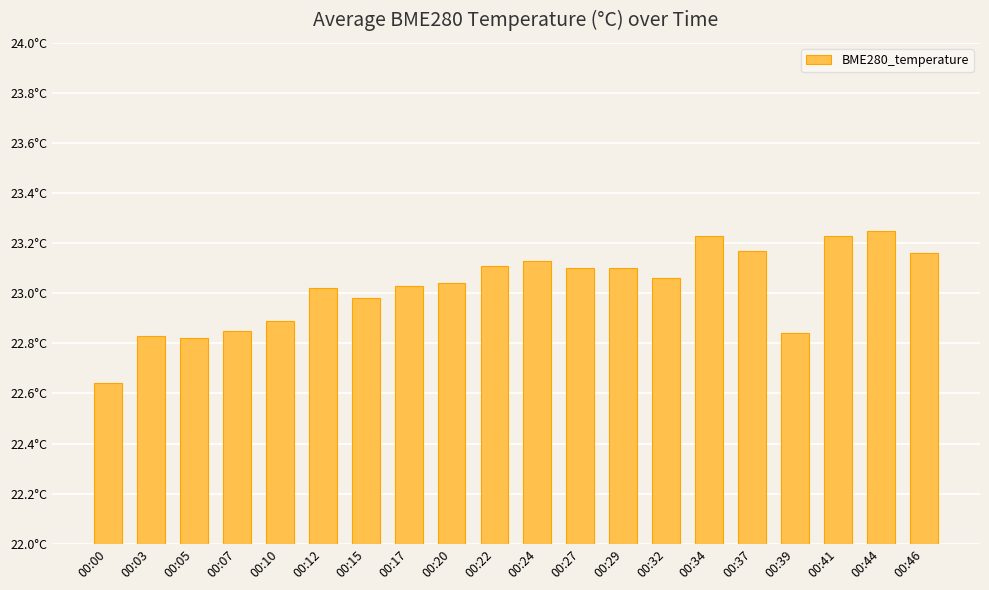

At which label is the value closest to 22?

00:00